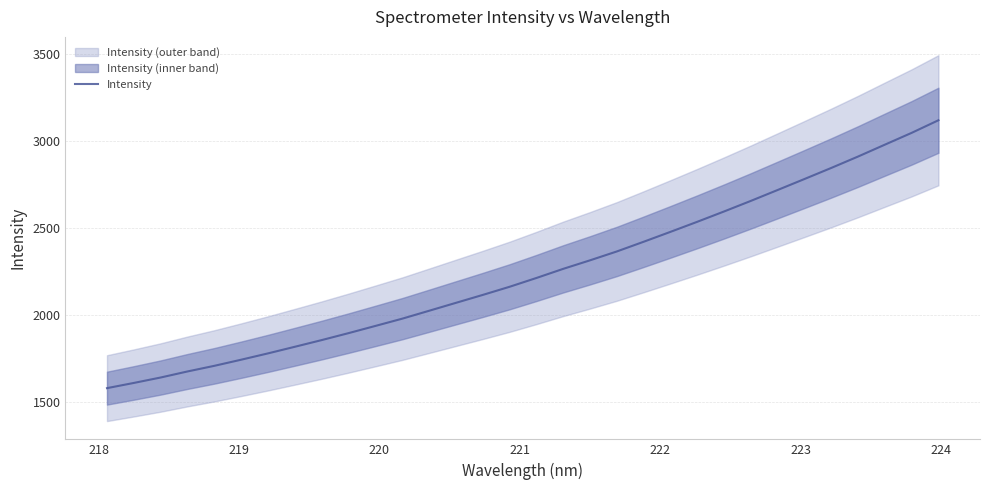

What is the minimum value for Intensity?

1578.8